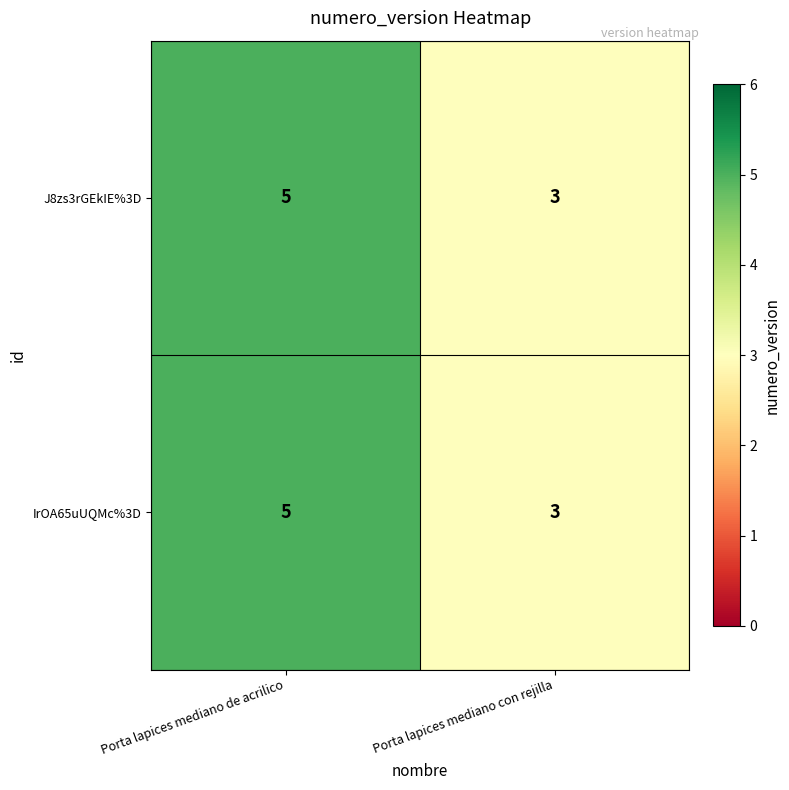

What is the approximate value of IrOA65uUQMc%3D at Porta lapices mediano de acrilico?

5